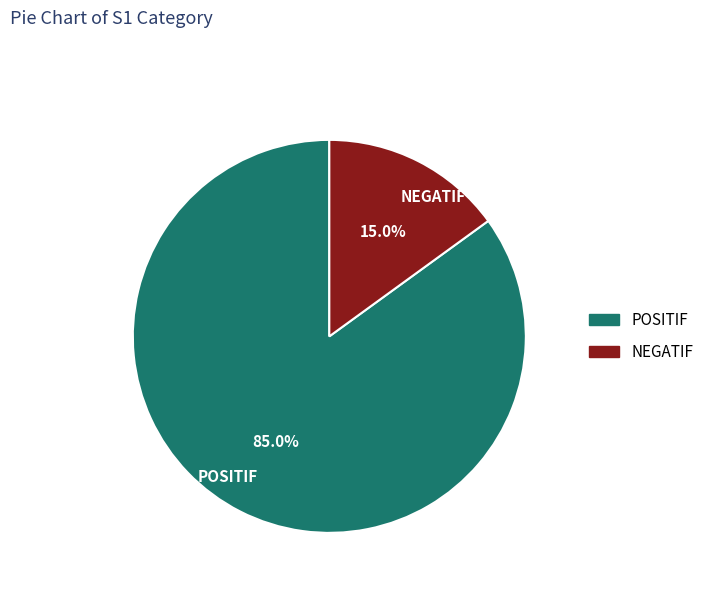

What percentage is the POSITIF slice, to the nearest percent?

85%